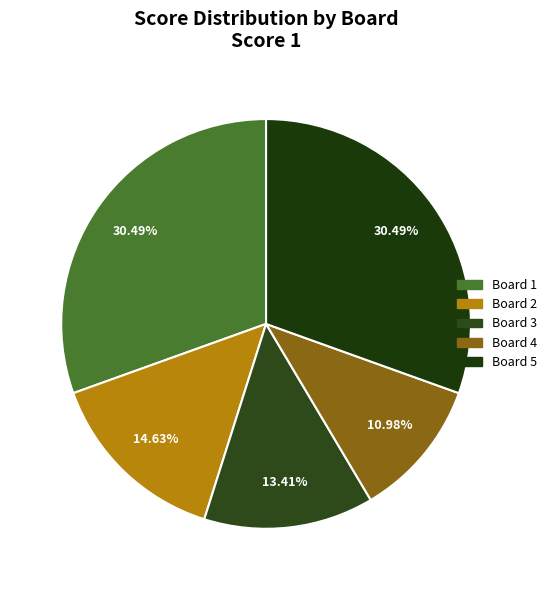

How many slices are in this pie chart?

5